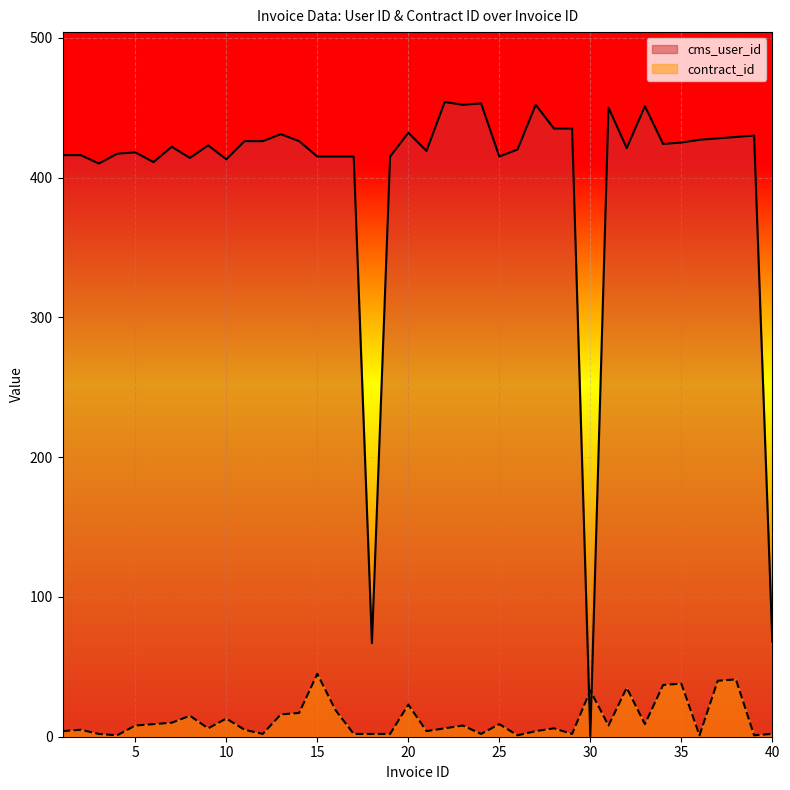

Rank the series at 30 from highest to lowest value.

contract_id, cms_user_id